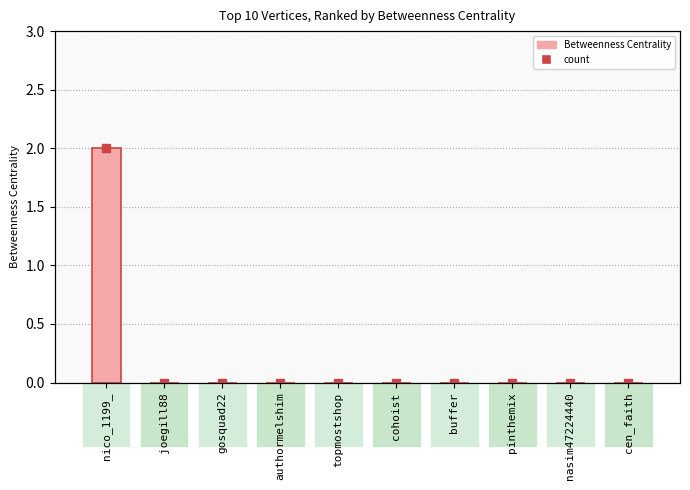

Where is the data nearest to the value 1?

nico_1199_